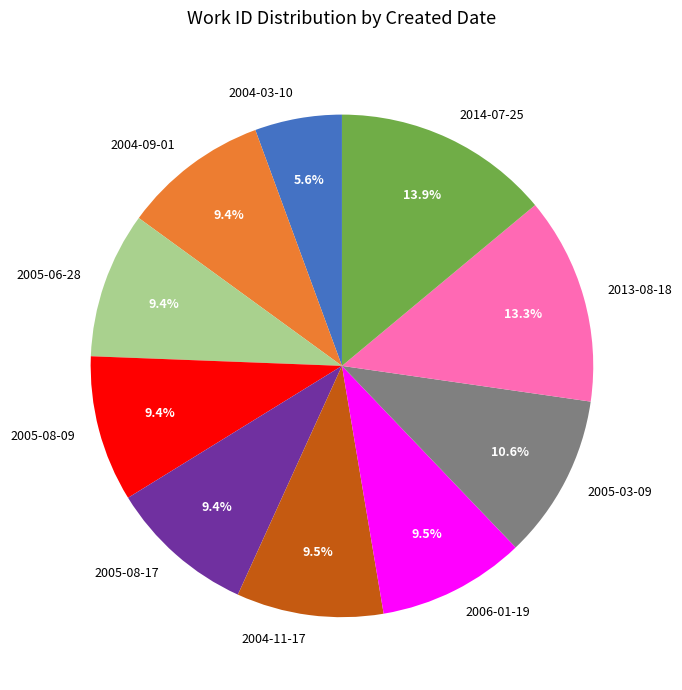

Approximately how many times larger is the value at 2005-03-09 compared to 2005-08-09?

1.1